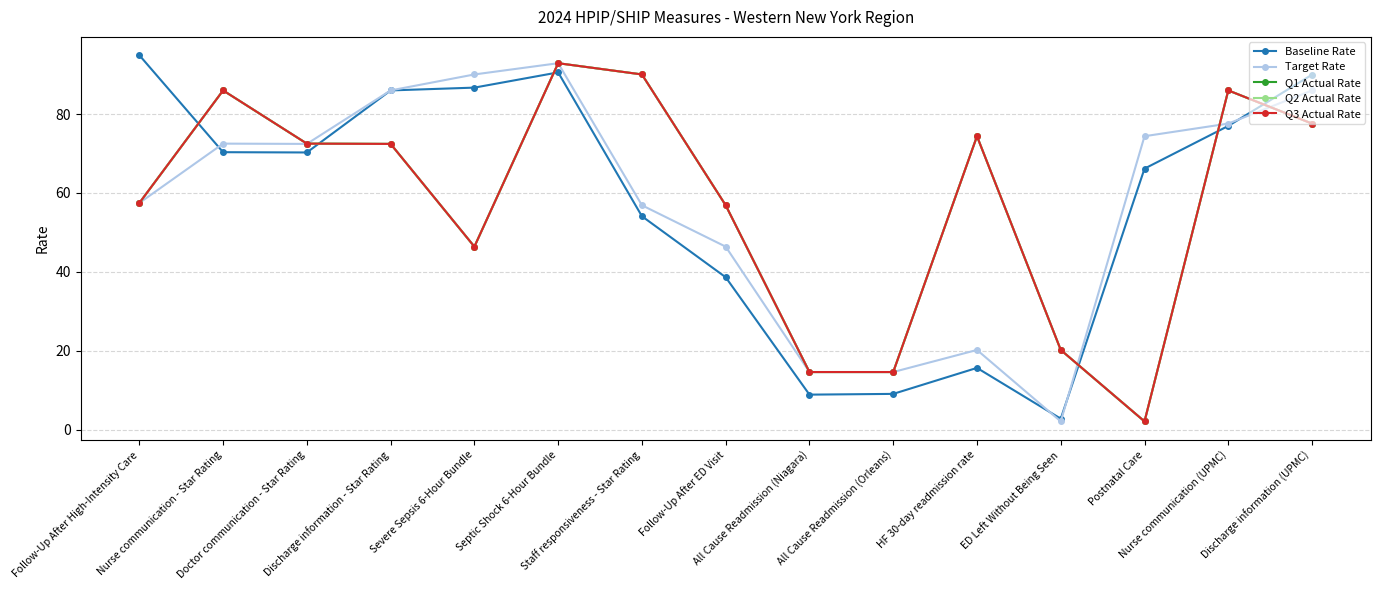

True or false: Baseline Rate and Q1 Actual Rate intersect in this chart.

True